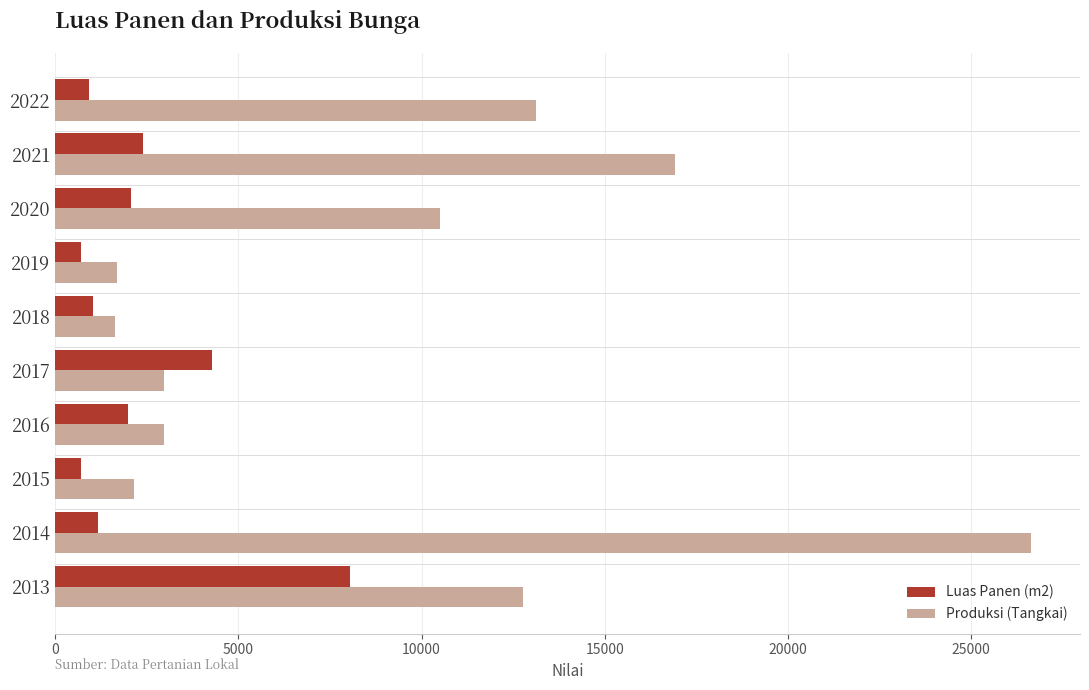

List the series in order of their peak value, lowest first.

Luas Panen (m2), Produksi (Tangkai)